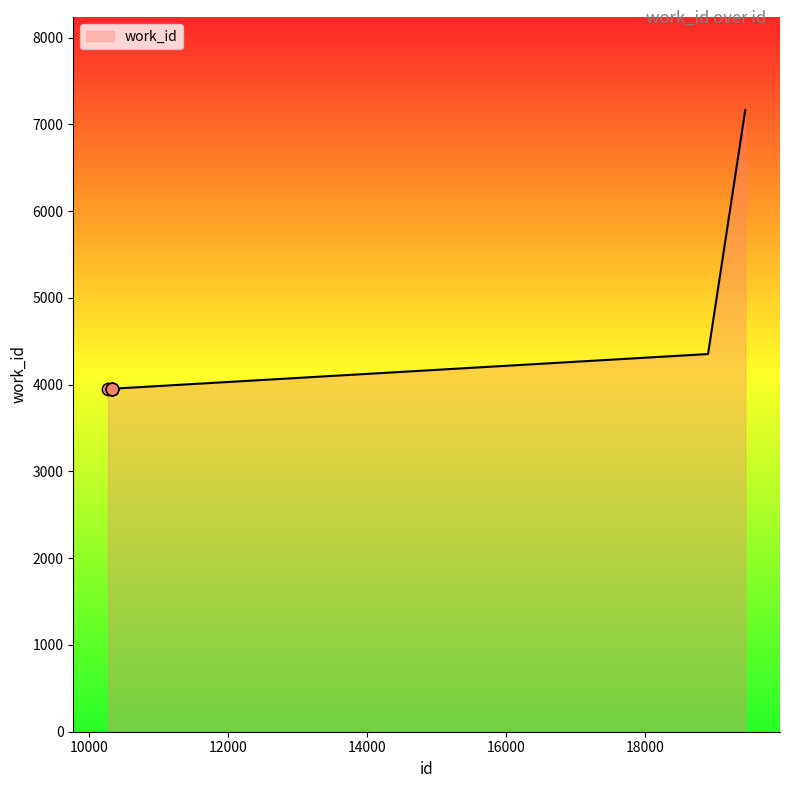

What is the smallest value displayed?

3953